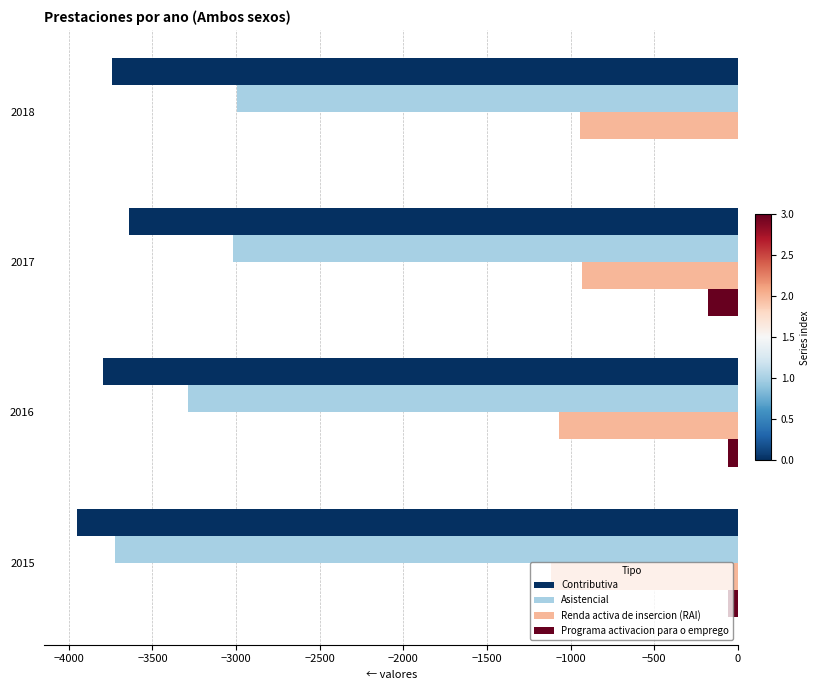

Which series has the largest total across all categories?

Programa activacion para o emprego